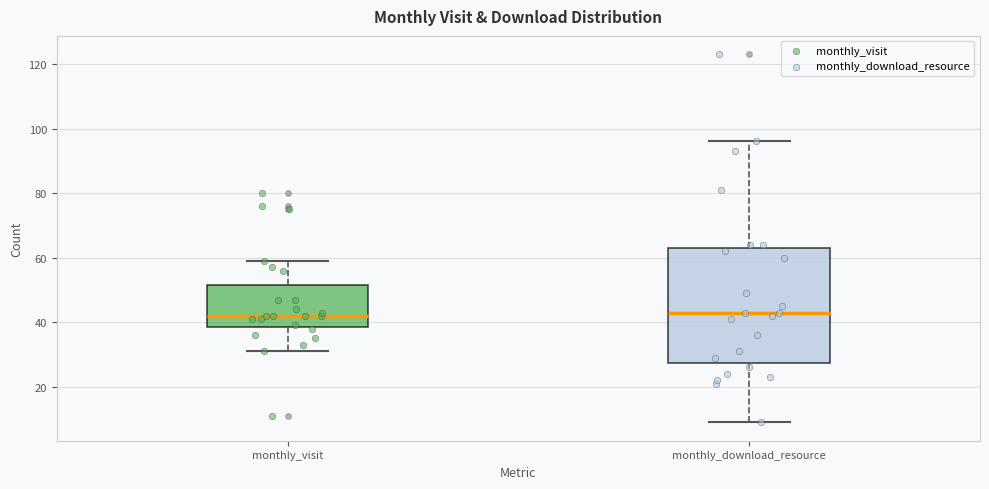

Reading left to right, transcribe this box plot: for each box, give where its median line is, the range the box spans, and where its two whiskers end, as read against the y-axis. The values are not printed on the chart, so give them approximately, as read against the axis.

monthly_visit: median 42, box 38 to 52, whiskers 32 to 60
monthly_download_resource: median 44, box 28 to 64, whiskers 10 to 96